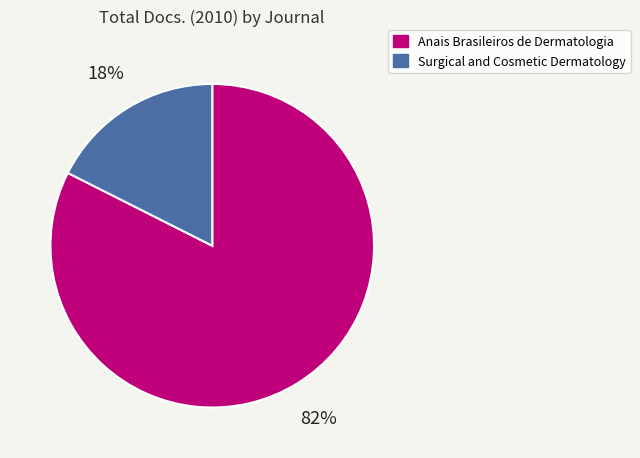

How many slices are in this pie chart?

2